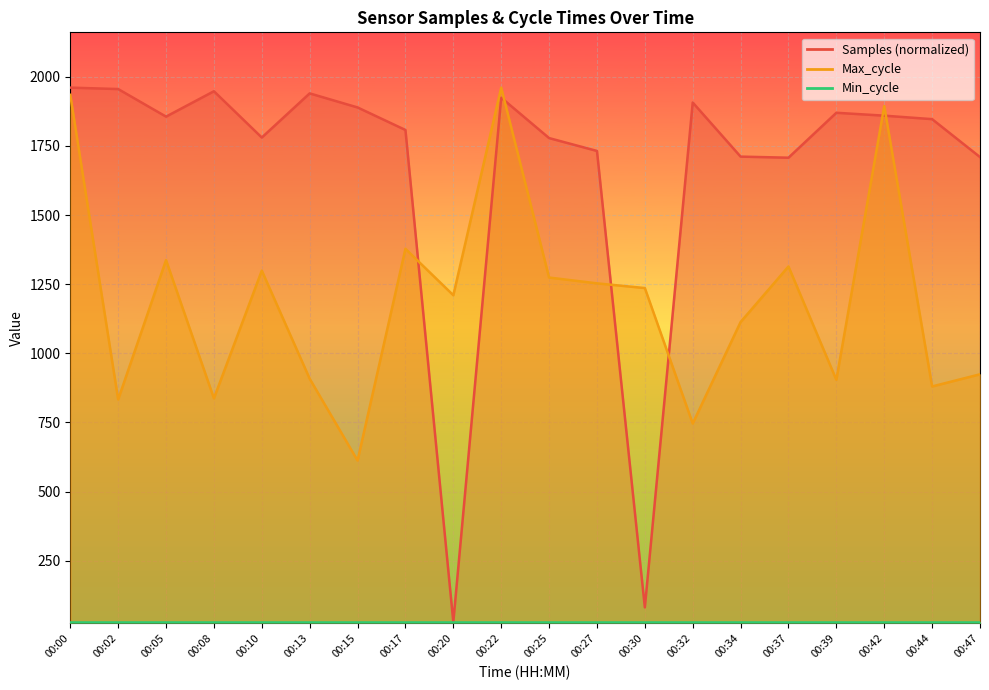

What is the average value of the Max_cycle series?

1192.4